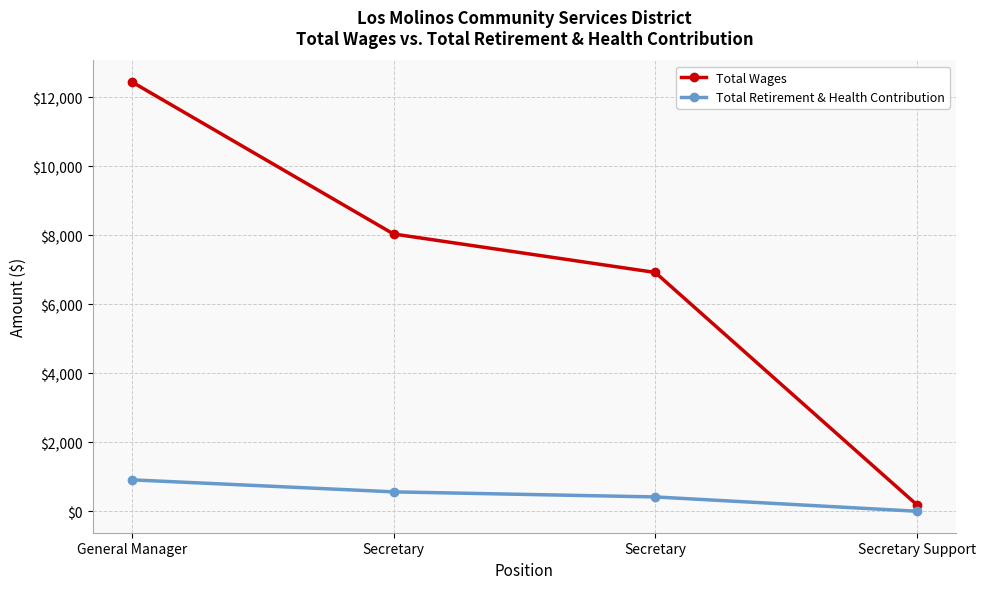

Which series has the largest total across all categories?

Total Wages